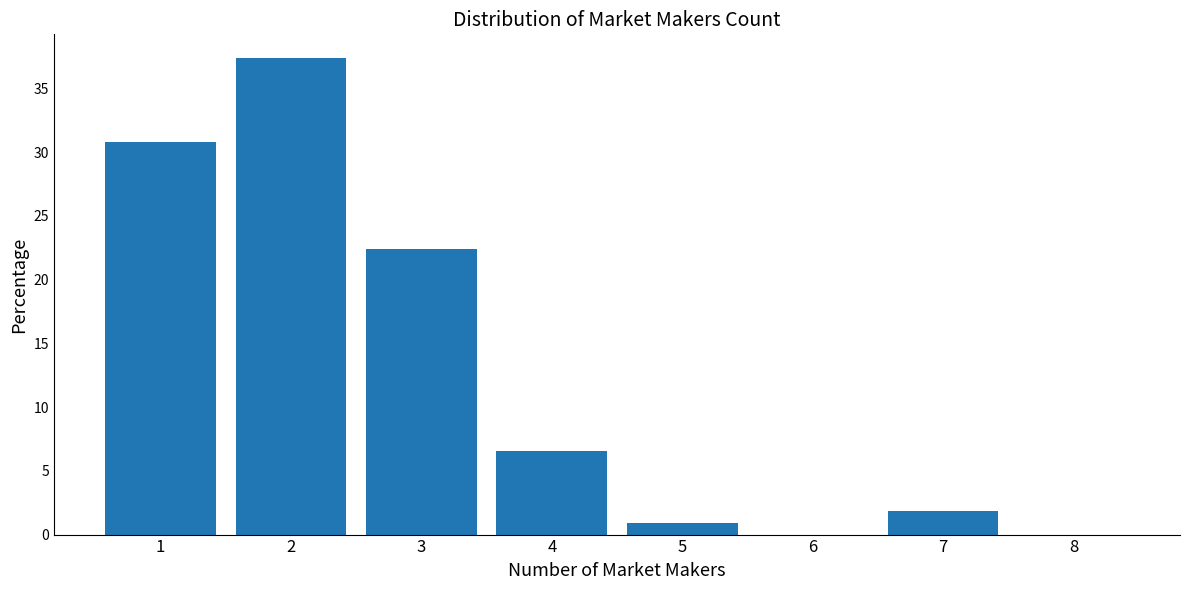

Reading left to right, extract all data points from this chart.

1=30.8	2=37.4	3=22.4	4=6.5	5=0.9	6=0.0	7=1.9	8=0.0